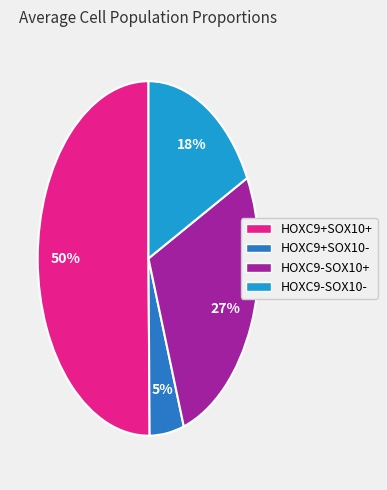

Combined, do HOXC9+SOX10- and HOXC9-SOX10- account for over 50%?

No